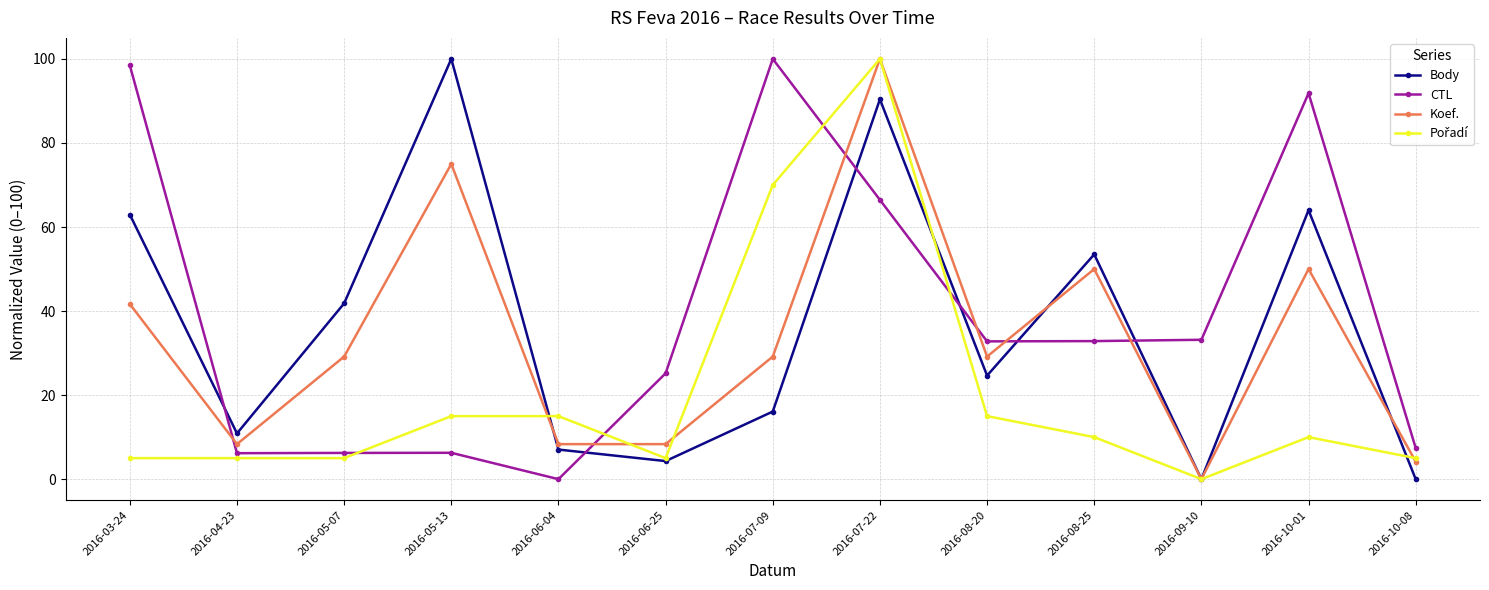

Is the value of Body at 2016-06-25 greater than the value of CTL at 2016-05-13?

No